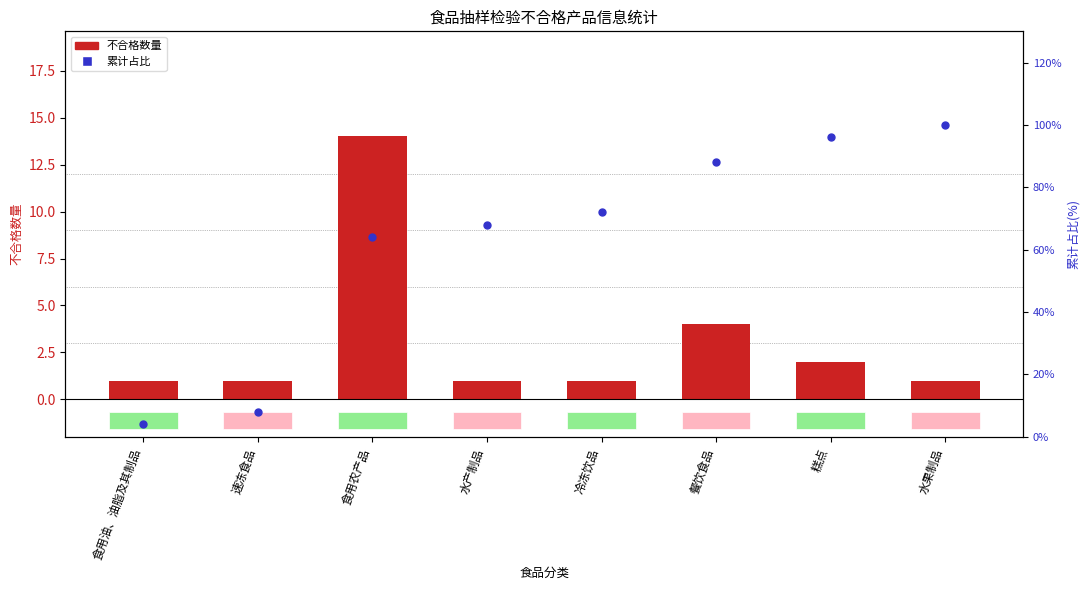

Approximately how many times larger is the value at 水果制品 compared to 糕点?

1.0